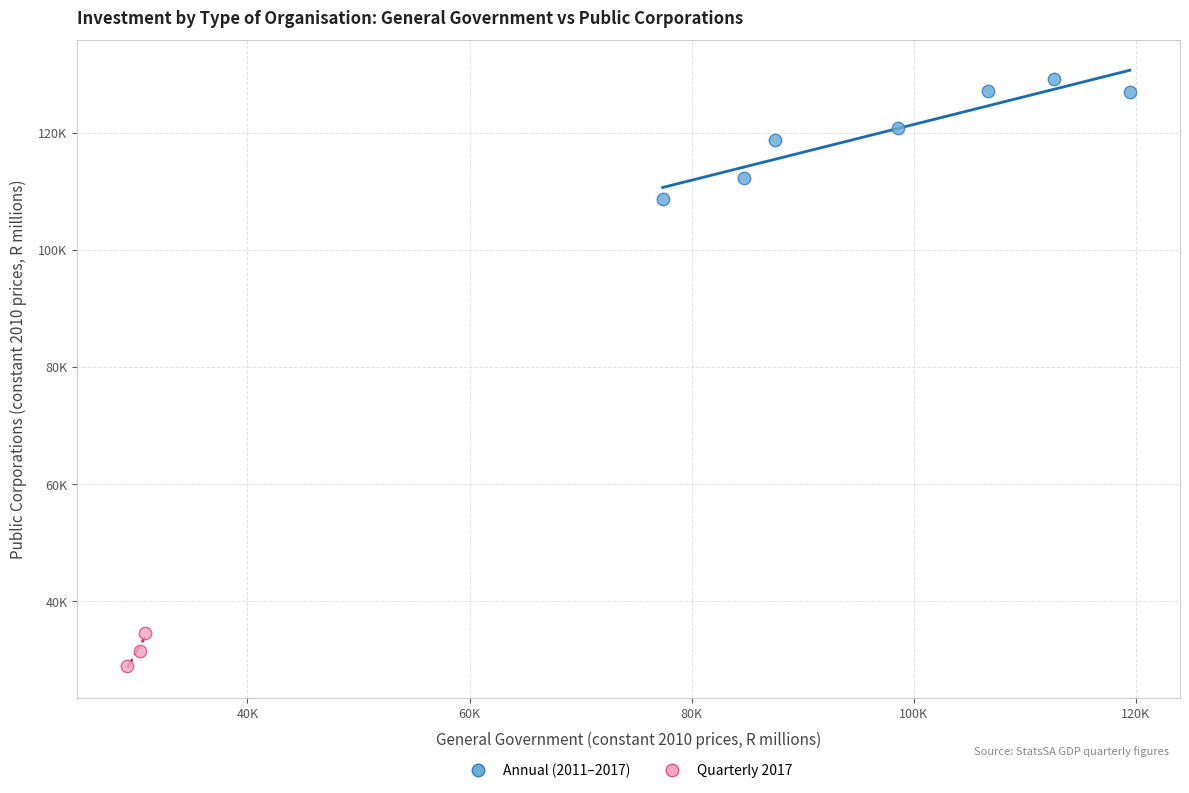

What are all the series names shown in the legend?

Annual (2011–2017), Quarterly 2017